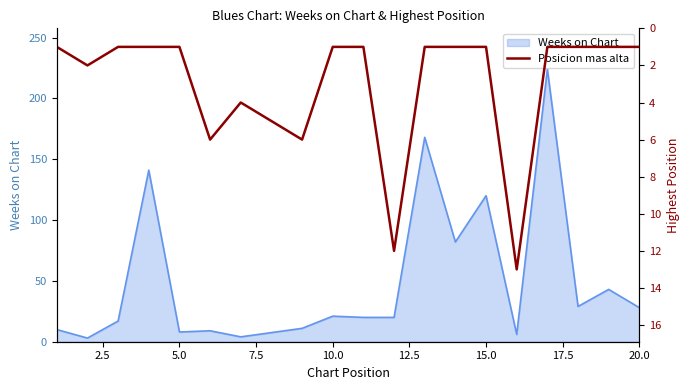

True or false: Weeks on Chart has a value of 28 at 20.0.

True